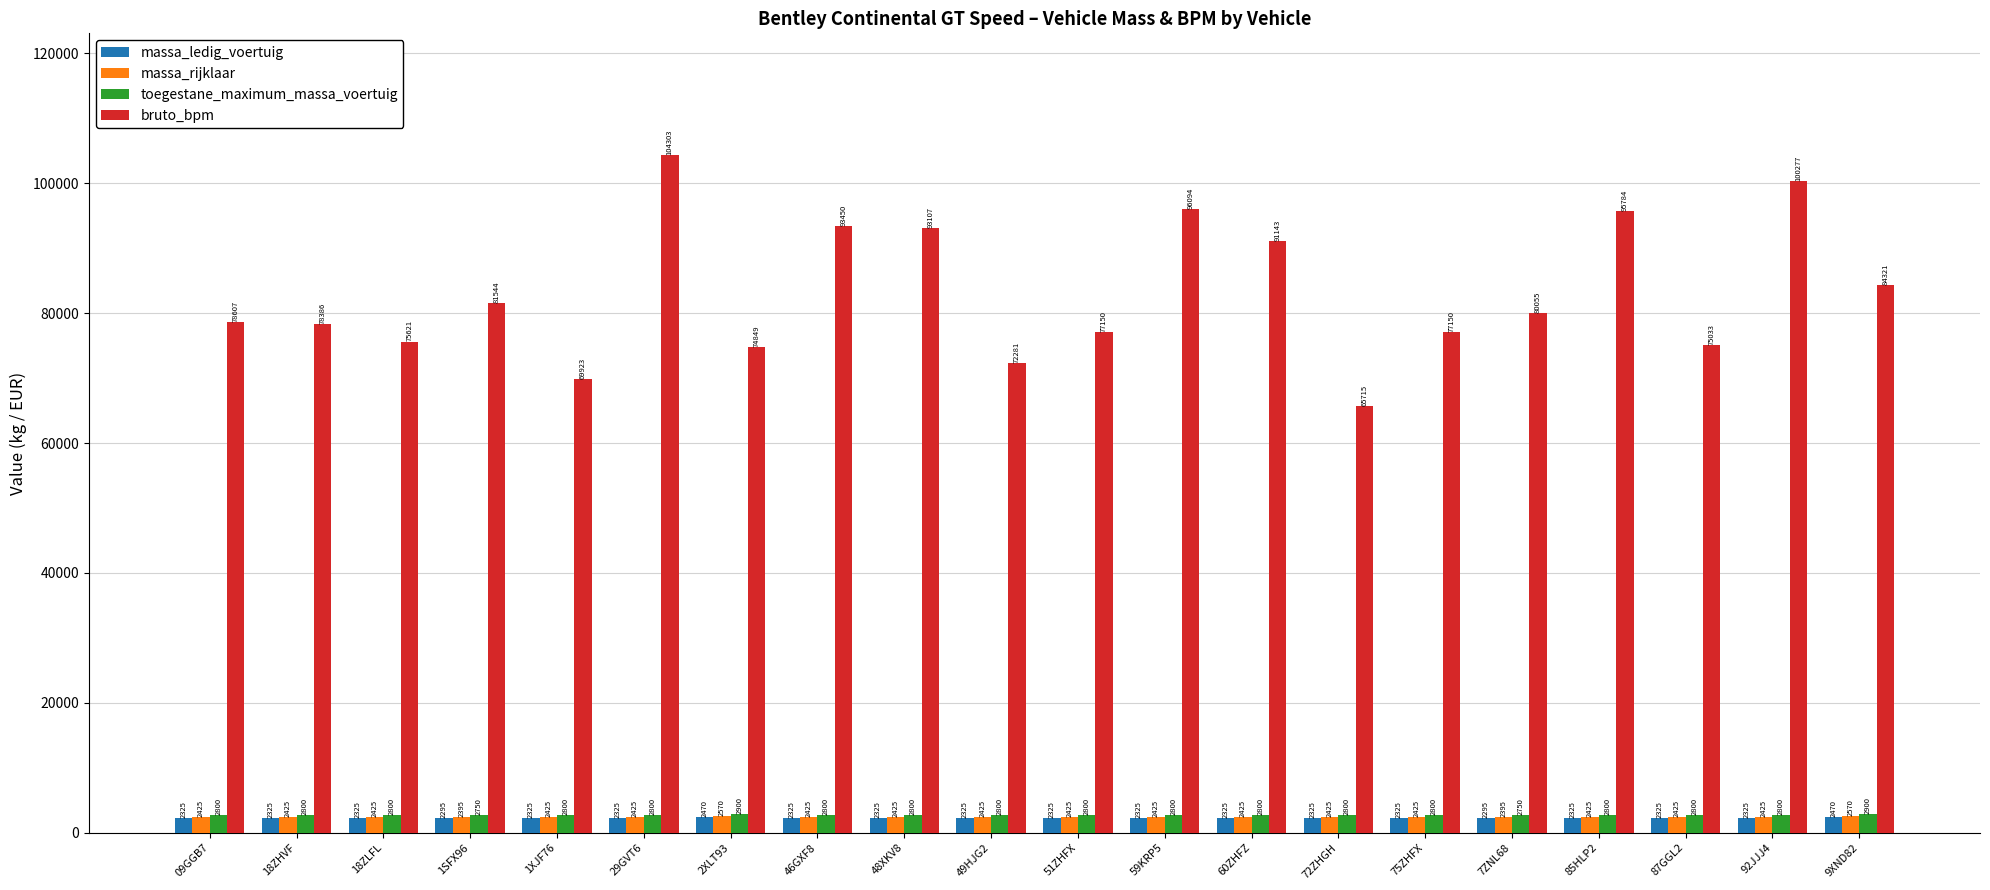

Reading left to right, transcribe all the data shown in this chart.

massa_ledig_voertuig: 2325	2325	2325	2295	2325	2325	2470	2325	2325	2325	2325	2325	2325	2325	2325	2295	2325	2325	2325	2470
massa_rijklaar: 2425	2425	2425	2395	2425	2425	2570	2425	2425	2425	2425	2425	2425	2425	2425	2395	2425	2425	2425	2570
toegestane_maximum_massa_voertuig: 2800	2800	2800	2750	2800	2800	2900	2800	2800	2800	2800	2800	2800	2800	2800	2750	2800	2800	2800	2900
bruto_bpm: 78607	78386	75621	81544	69923	104303	74849	93450	93107	72281	77150	96094	91143	65715	77150	80055	95784	75033	100277	84321